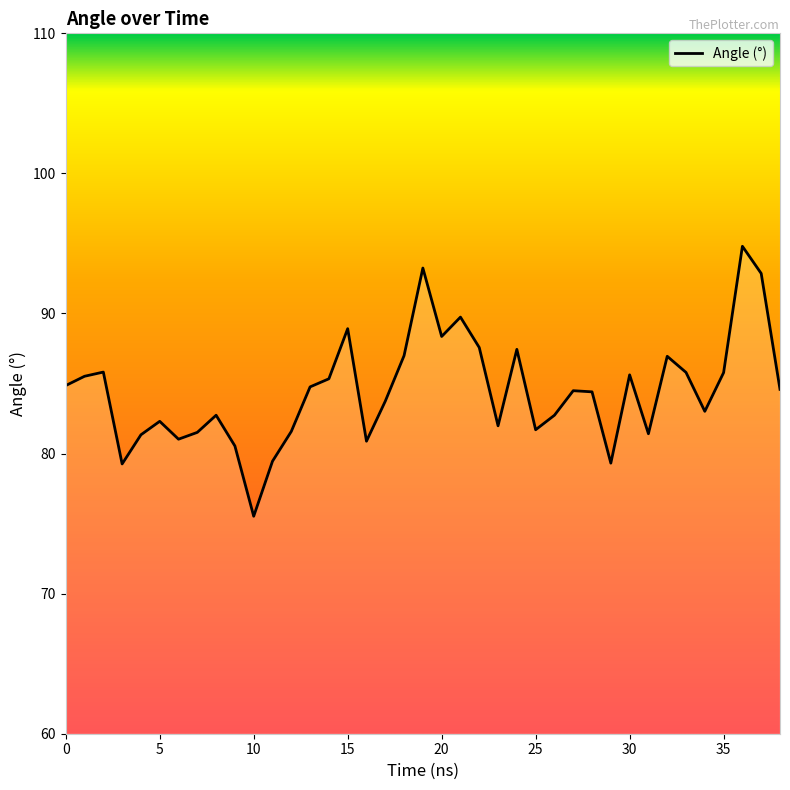

What is the minimum value shown in the chart?

75.5